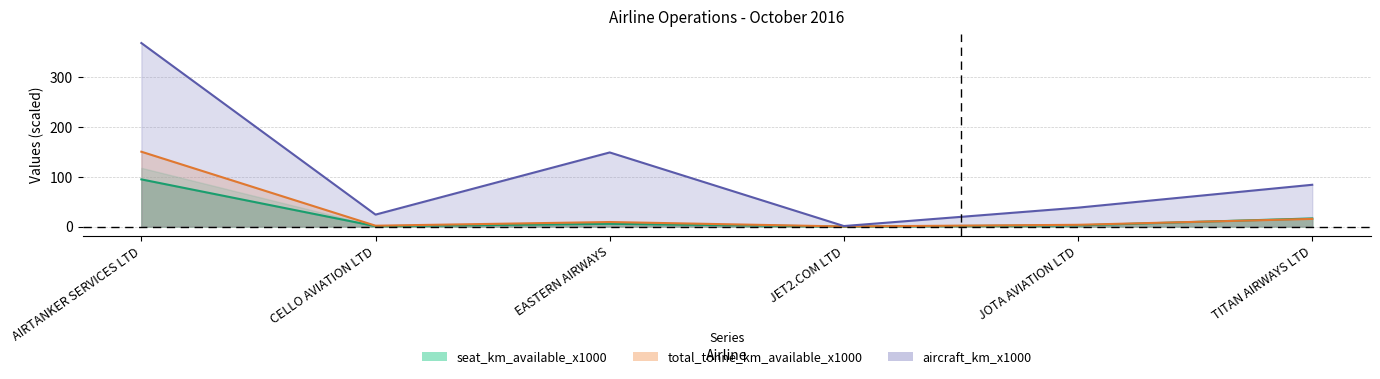

At which label is aircraft_km_x1000 closest to 185?

EASTERN AIRWAYS